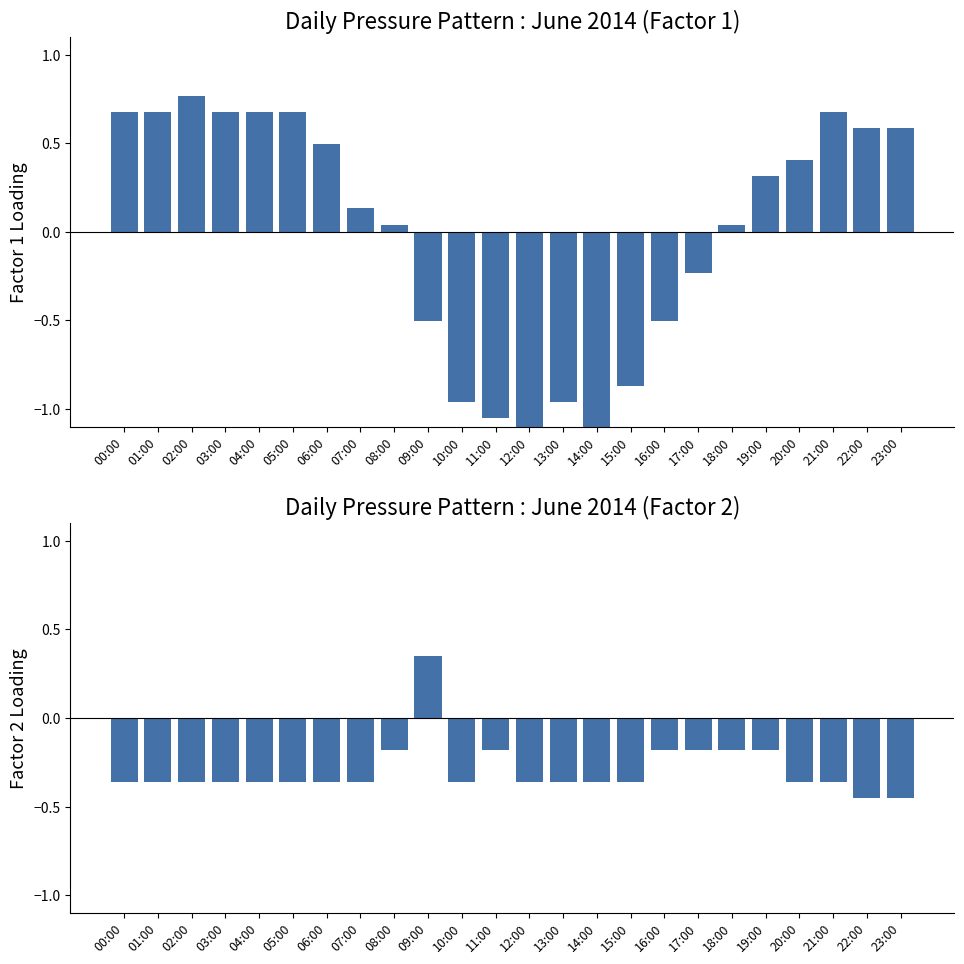

List the series in order of their overall mean, lowest first.

Factor 2 Loading, Factor 1 Loading